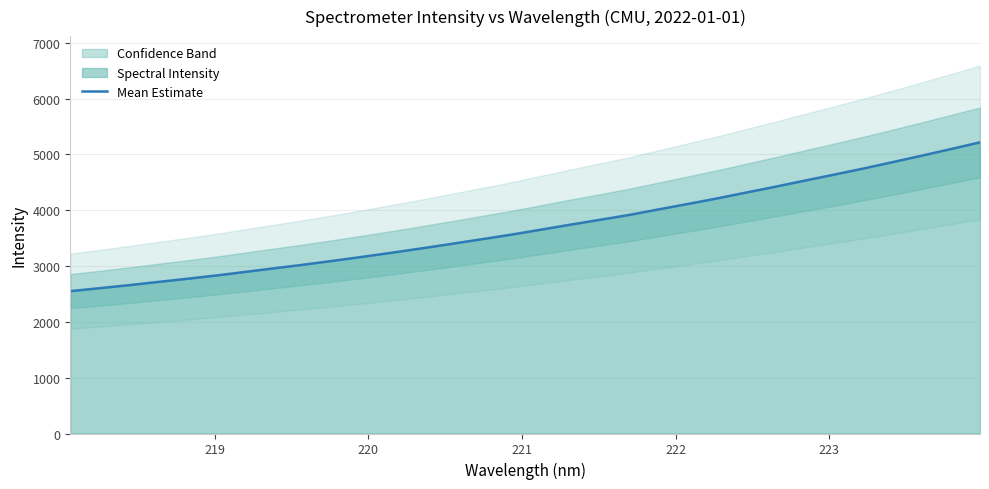

What is the maximum value for Mean Estimate?

5216.2